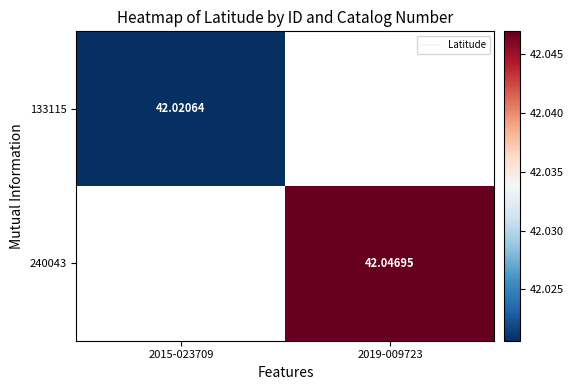

At how many categories does at least one series exceed 42?

2